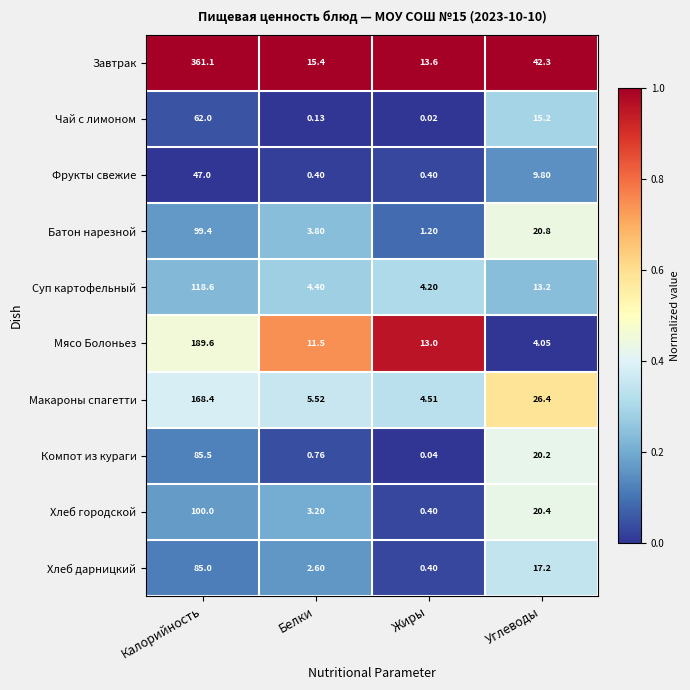

Between Белки and Углеводы, which series saw the biggest shift?

Завтрак